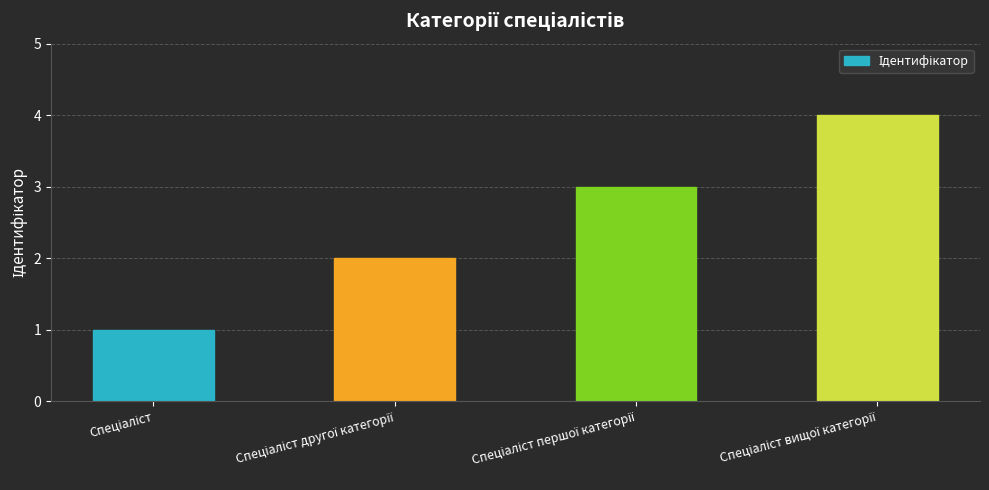

Does the chart contain stacked bars?

No